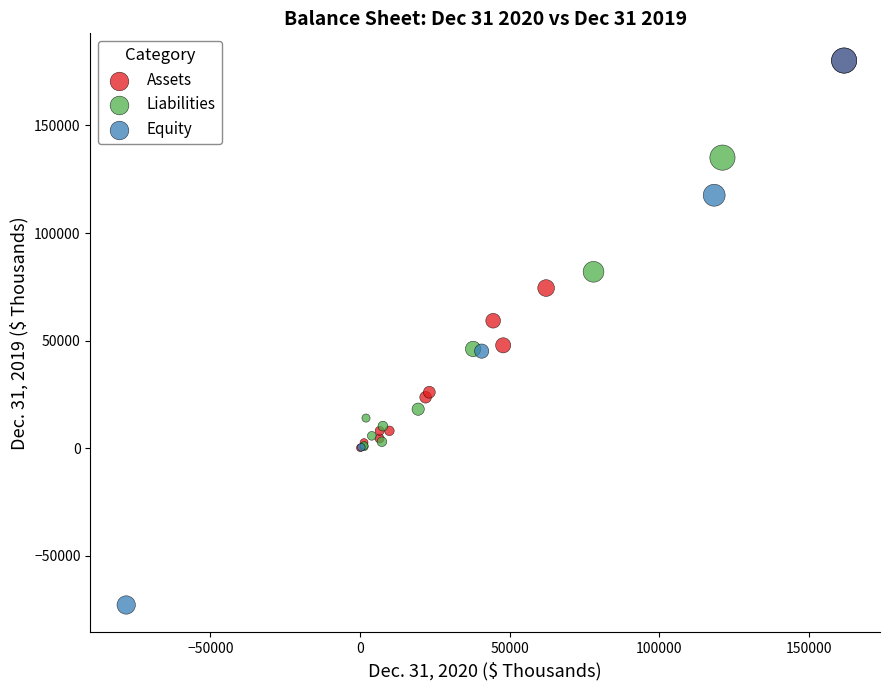

Which series contains the lowest Y value?

Equity